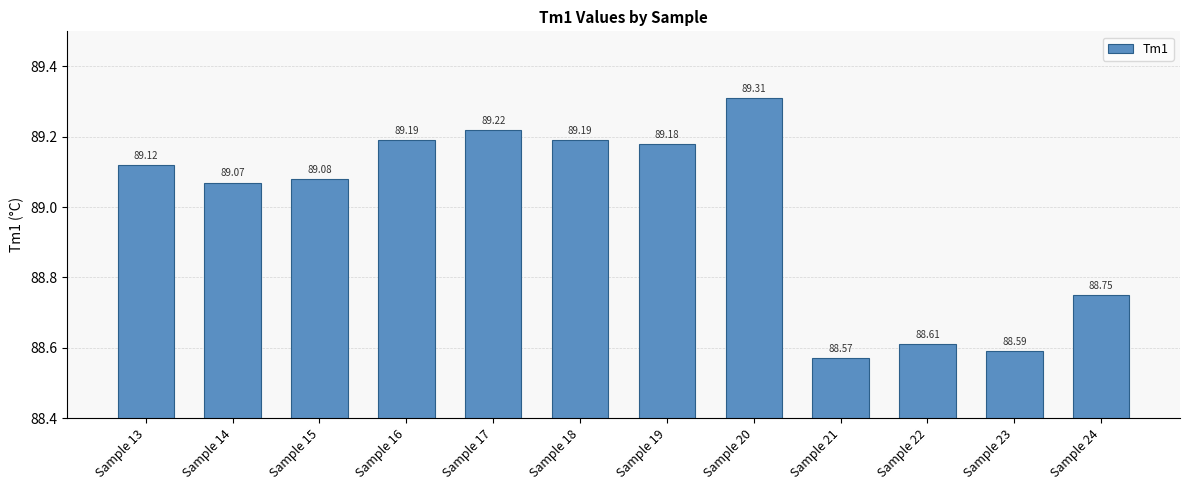

The chart shows a value of 88.6 at Sample 21. True or false?

True